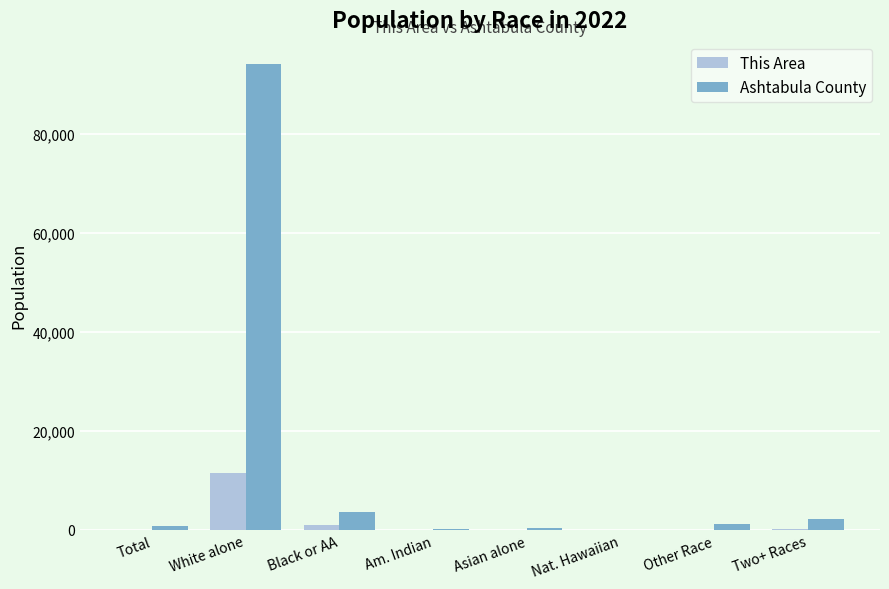

How many data points does each series have?

8